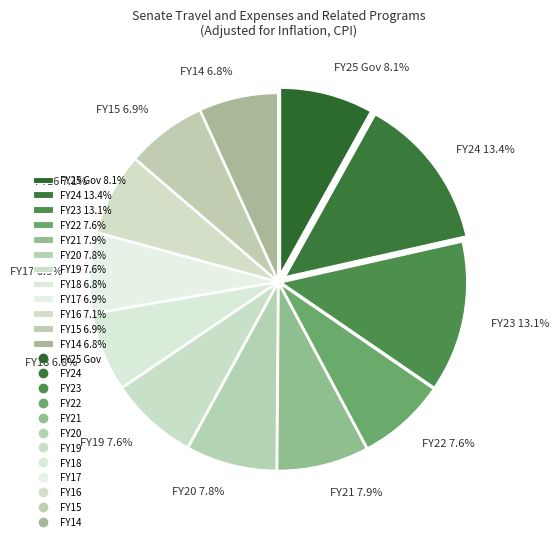

Is it true that FY19 is 21% of the pie?

False